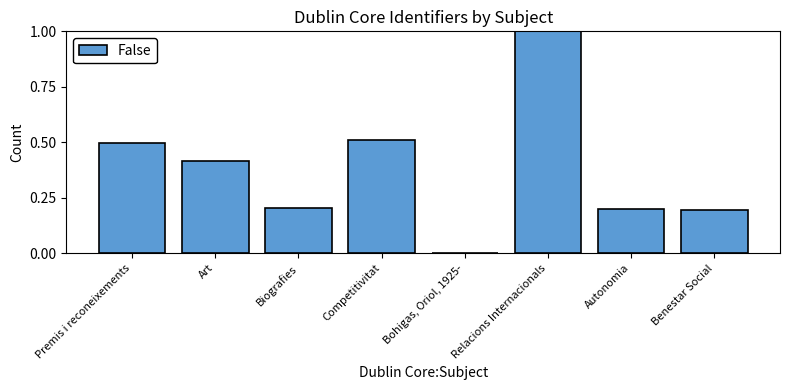

At which label is the value closest to 0?

Bohigas, Oriol, 1925-